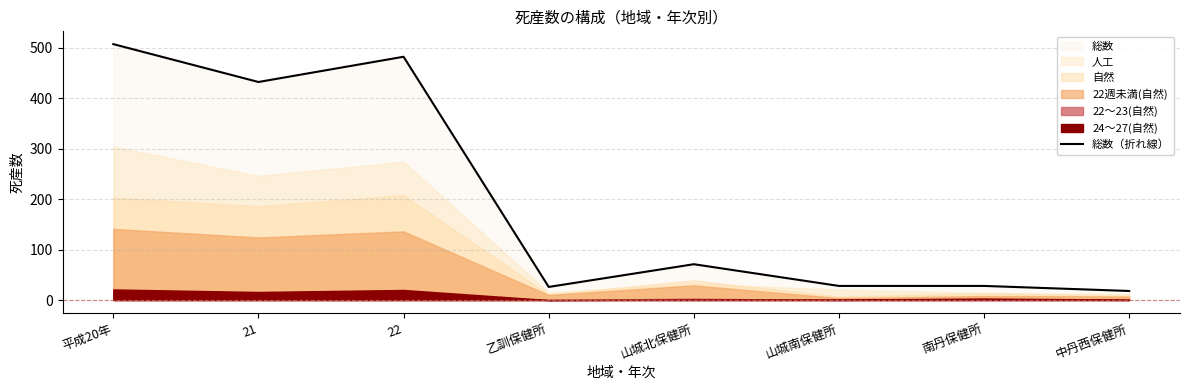

True or false: the data has more than 0 interior local peaks.

True